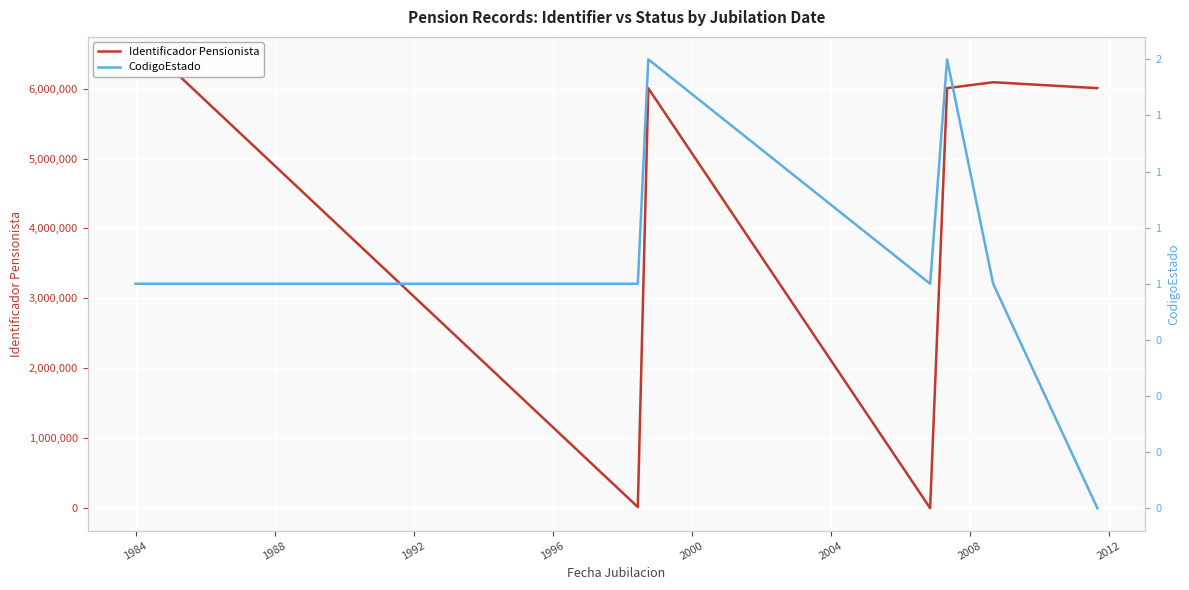

How many interior local valleys does the Identificador Pensionista series have?

3